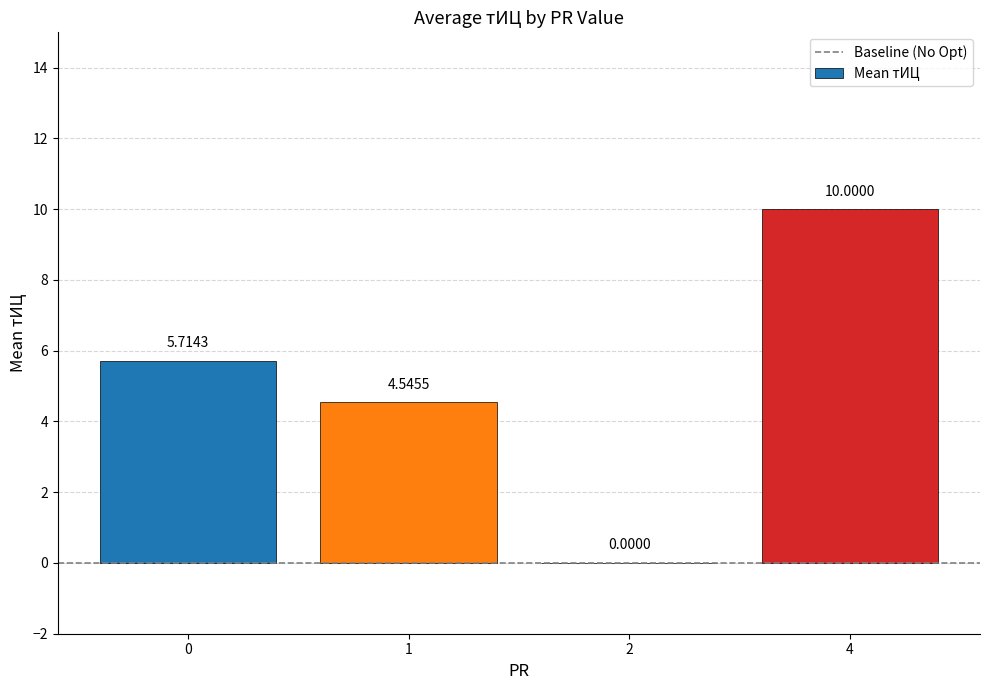

What is the sum of all values?

20.3